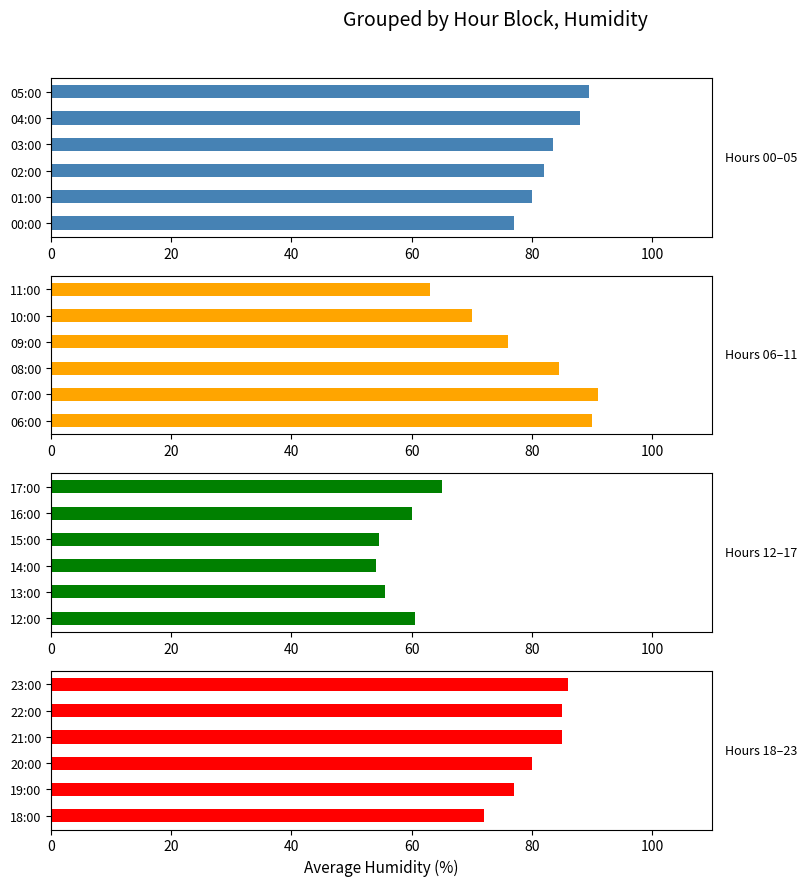

What is the minimum value shown in the chart?

54.0